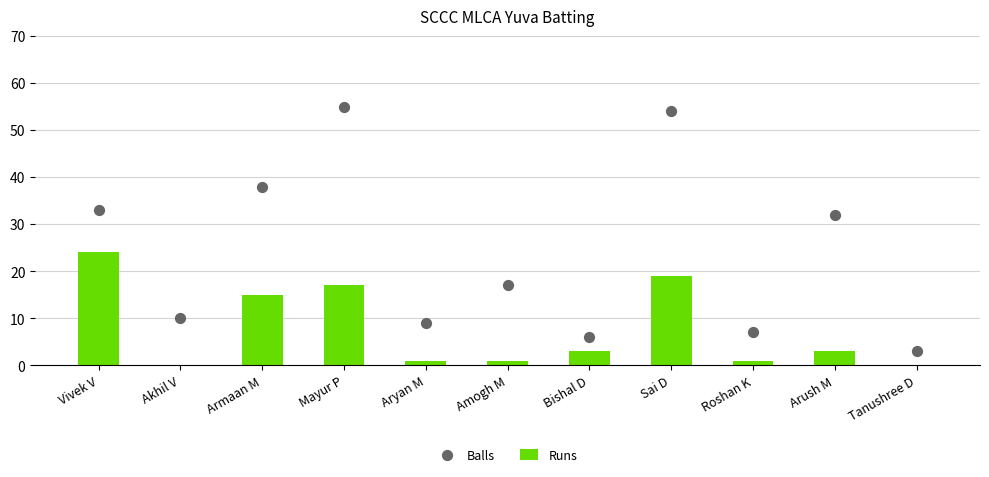

What is the total value across all series at Tanushree D?

3